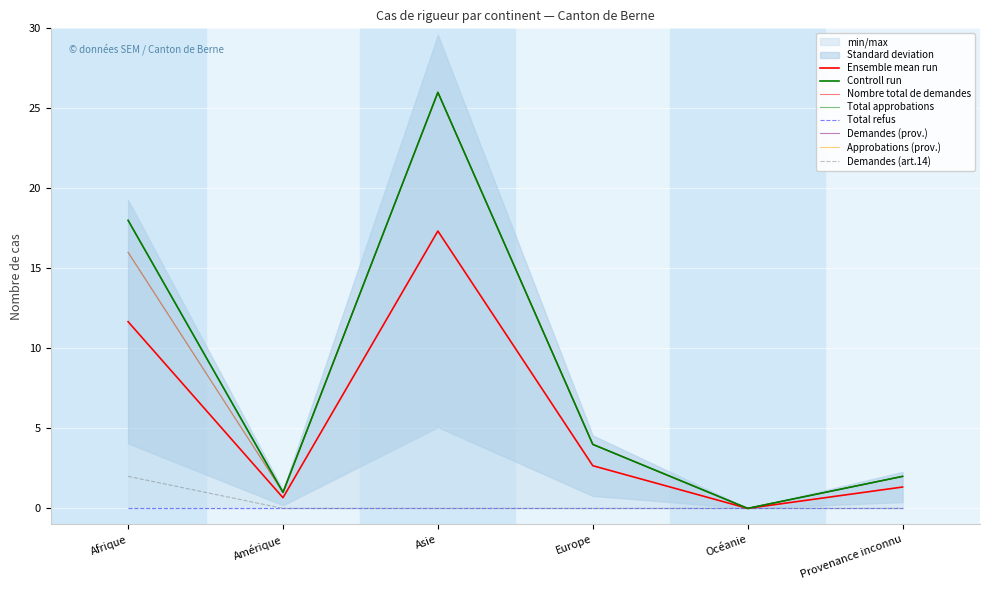

What is the label of the 1st point from the right?

Provenance inconnu